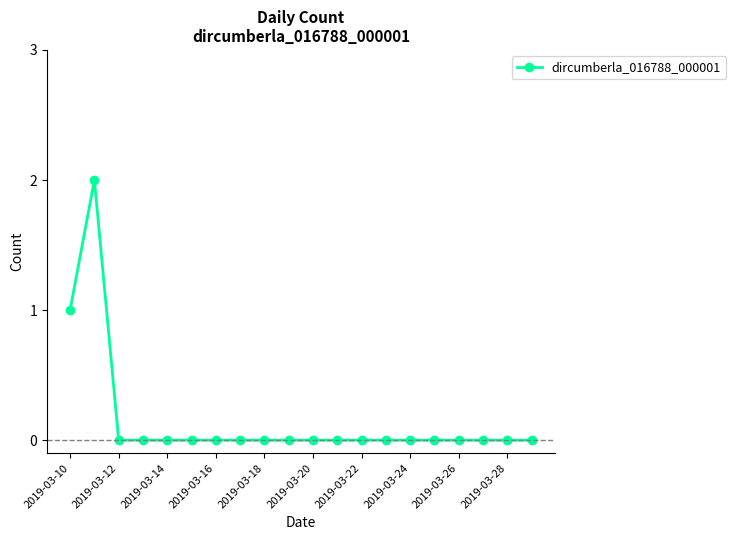

Reading right to left, extract all data points from this chart.

0	0	0	0	0	0	0	0	0	0	0	0	0	0	0	0	0	0	2	1